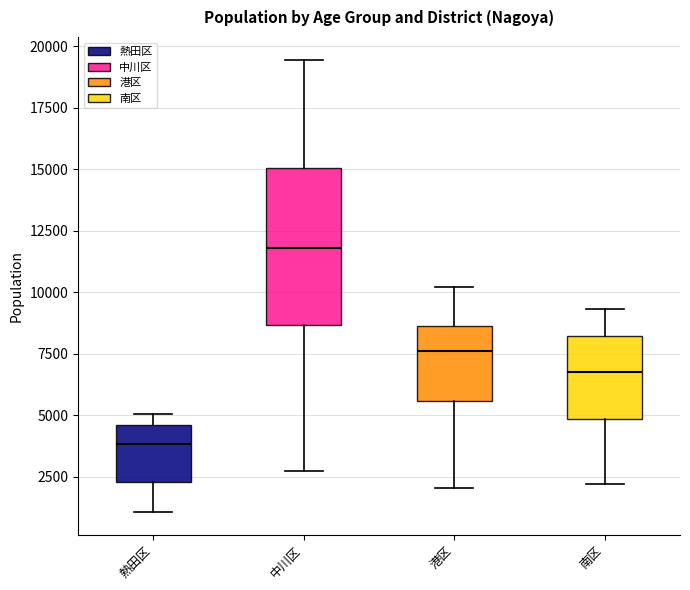

Reading left to right, read every box against the y-axis: the position of its median line, the range the box covers, and the ends of its whiskers. The values are not printed on the chart, so give them approximately, as read against the axis.

熱田区: median 4000, box 2500 to 4500, whiskers 1000 to 5000
中川区: median 12000, box 8500 to 15000, whiskers 2500 to 19500
港区: median 7500, box 5500 to 8500, whiskers 2000 to 10000
南区: median 7000, box 5000 to 8000, whiskers 2000 to 9500